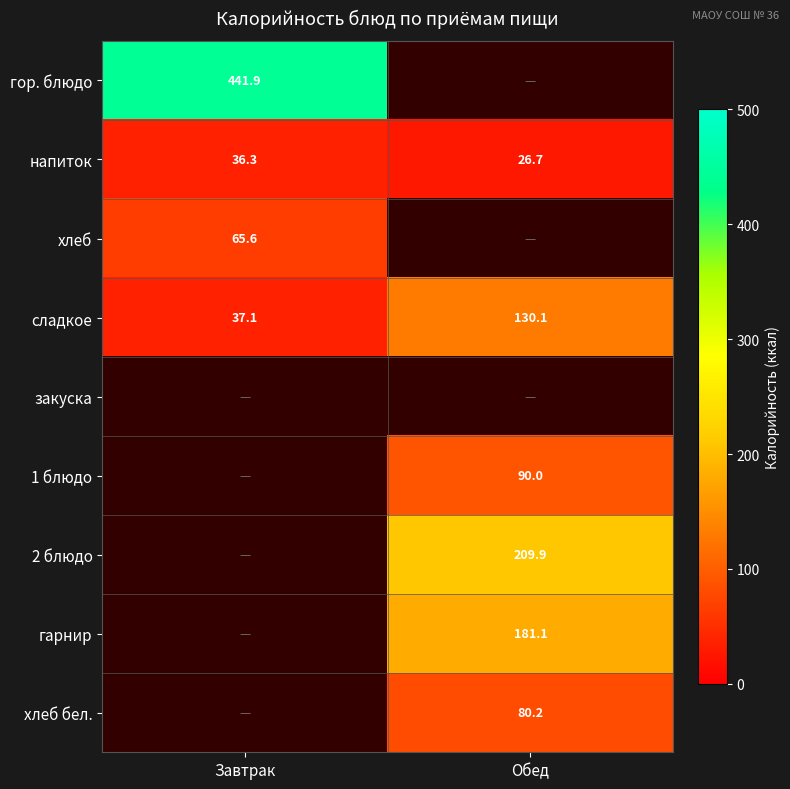

At how many categories does at least one series exceed 295?

1